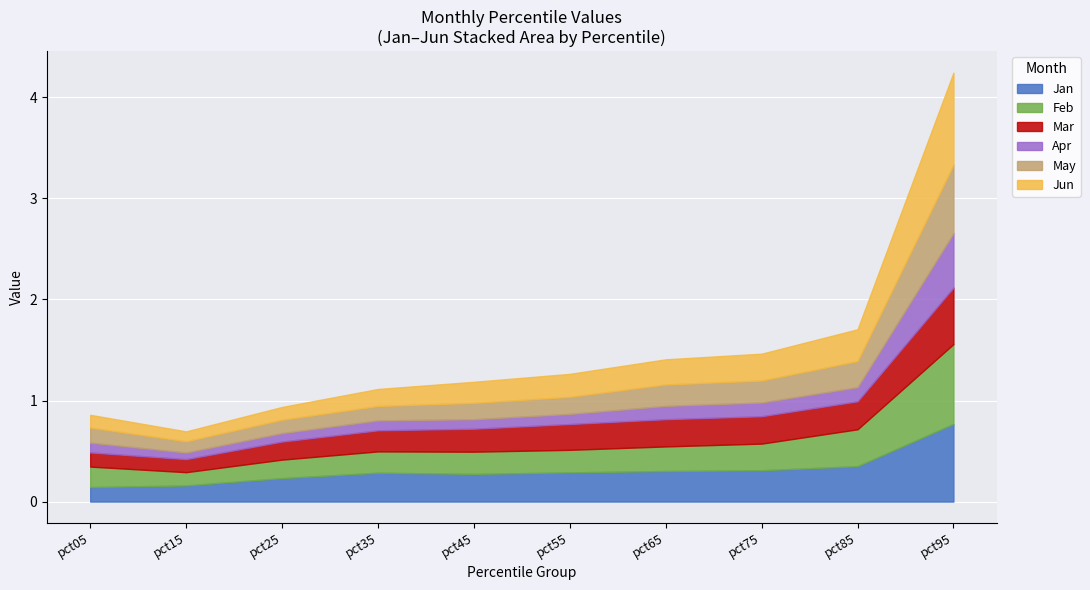

At pct85, list the series in order from smallest to largest.

Apr, May, Mar, Jun, Jan, Feb